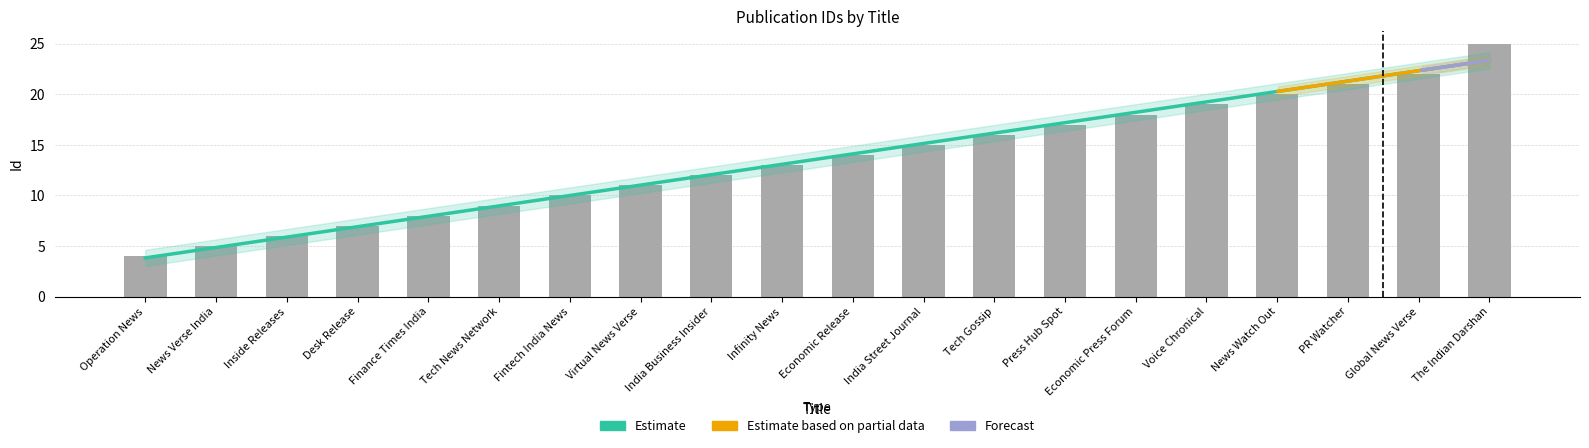

Rank the categories by value from highest to lowest.

The Indian Darshan, Global News Verse, PR Watcher, News Watch Out, Voice Chronical, Economic Press Forum, Press Hub Spot, Tech Gossip, India Street Journal, Economic Release, Infinity News, India Business Insider, Virtual News Verse, Fintech India News, Tech News Network, Finance Times India, Desk Release, Inside Releases, News Verse India, Operation News